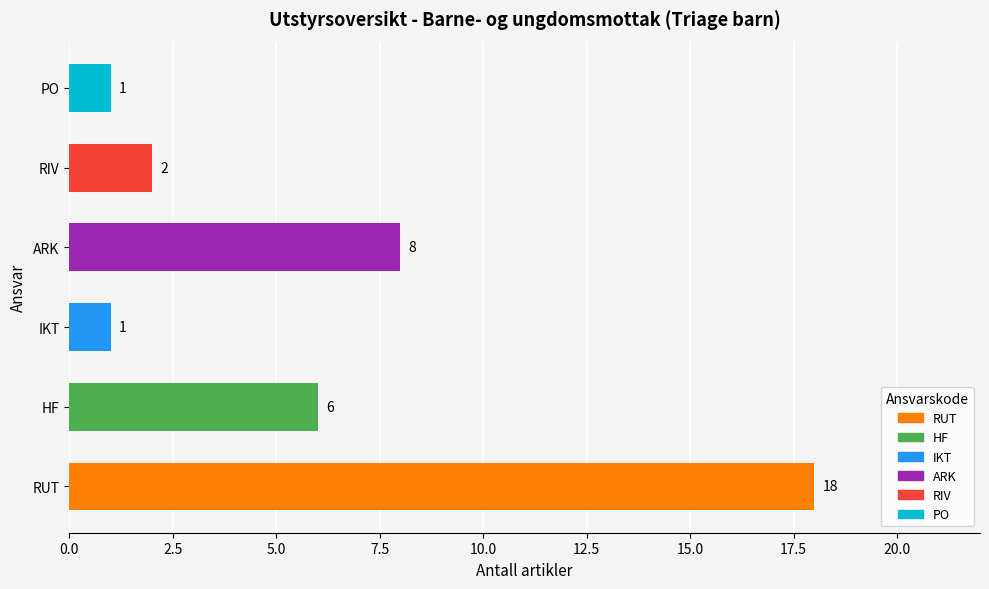

The chart shows a value of 18 at RUT. True or false?

True